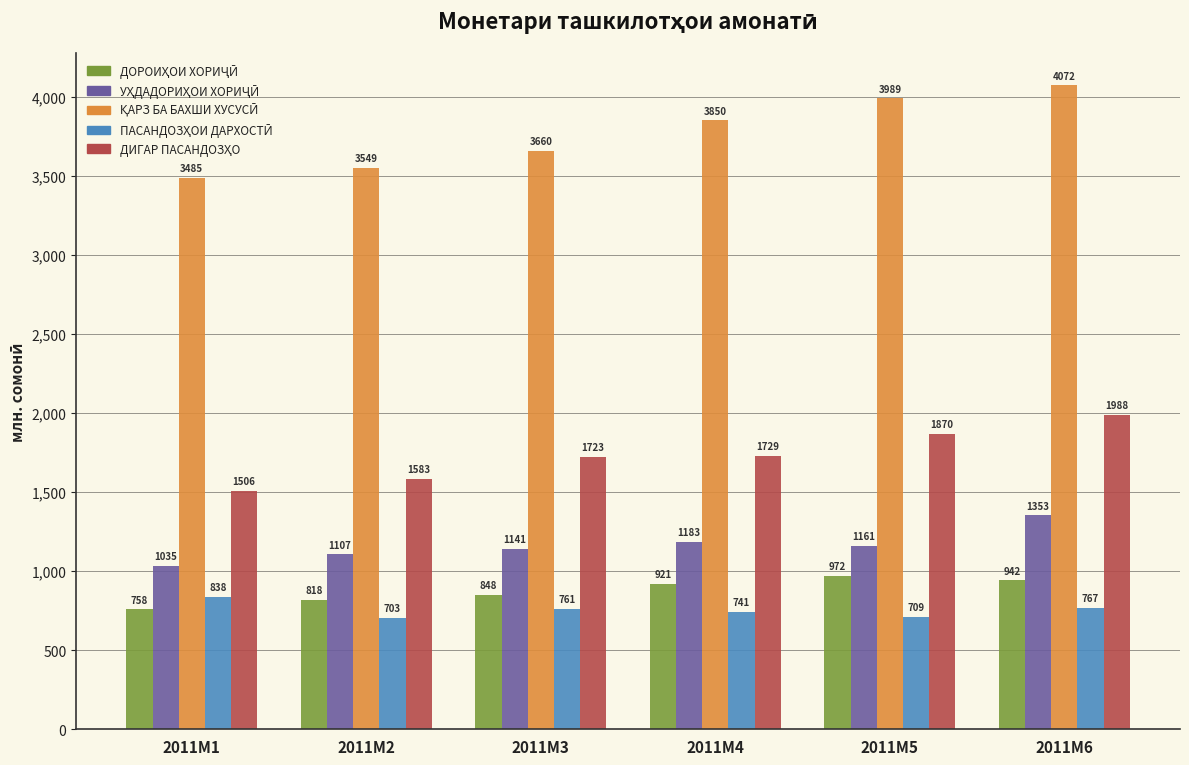

What is the difference between the highest and lowest values at 2011M3?

2899.0